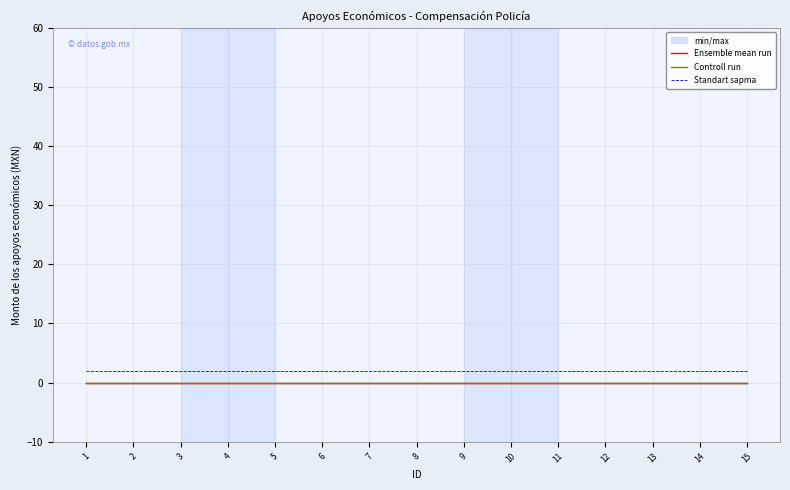

Between 8 and 13, which series saw the biggest shift?

Ensemble mean run